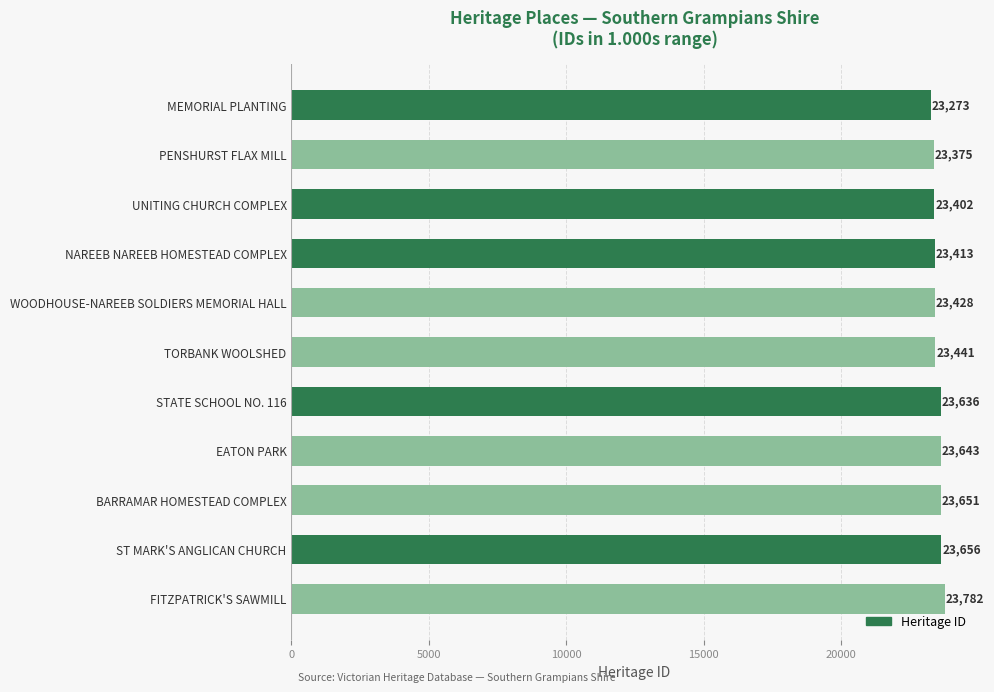

What is the difference between the maximum and second lowest values?

407